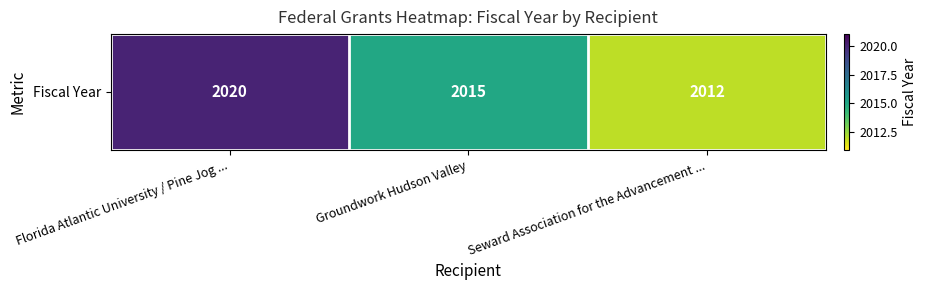

What is the minimum value shown in the chart?

2012